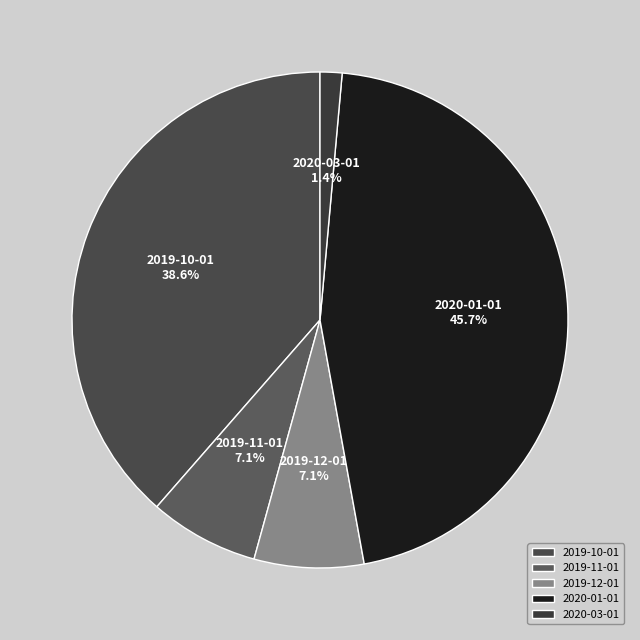

Does any single category account for the majority?

No